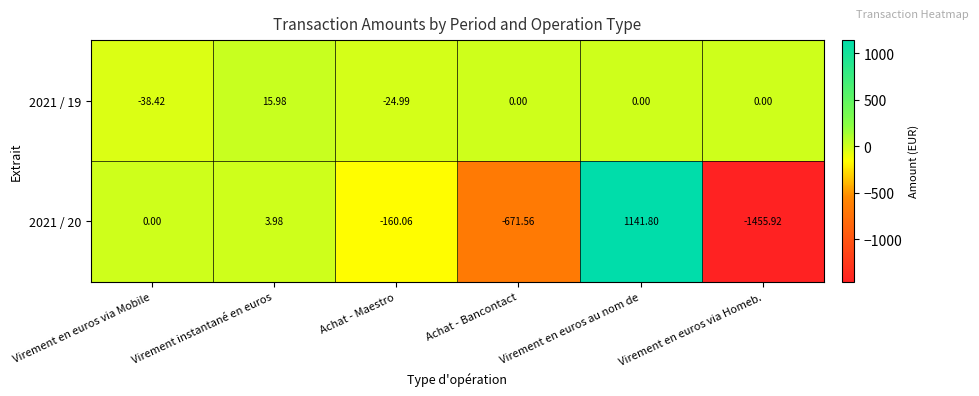

What is the difference between the highest and lowest values at Virement en euros au nom de?

1141.8